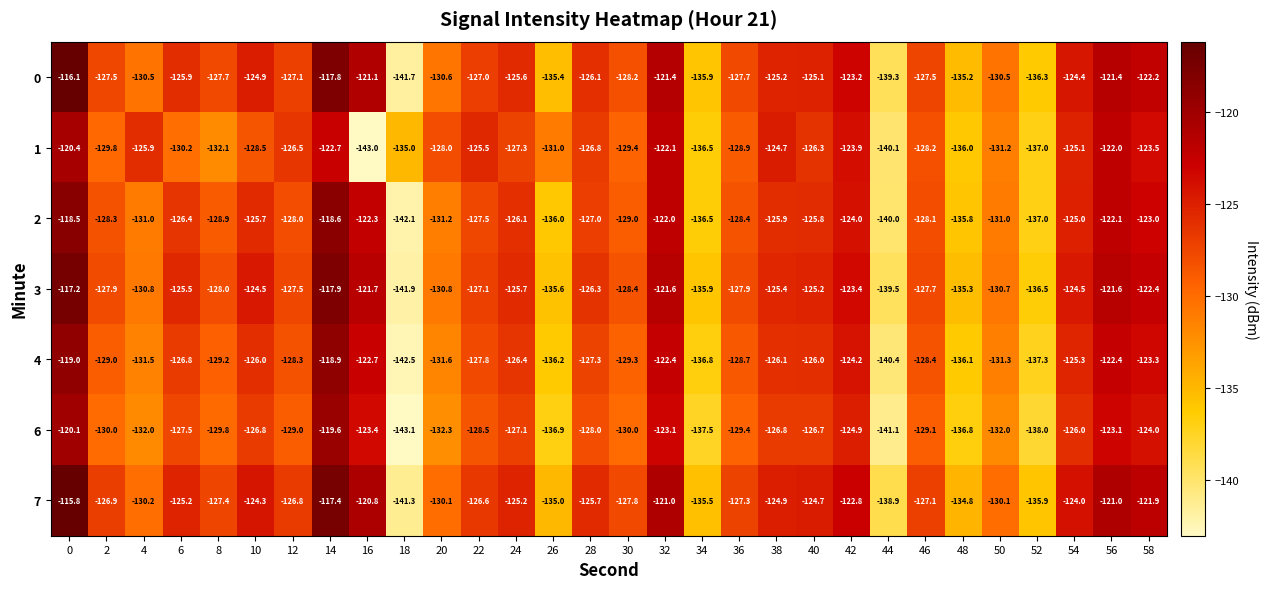

What is the difference between the 2 values at 36 and 14?

9.8